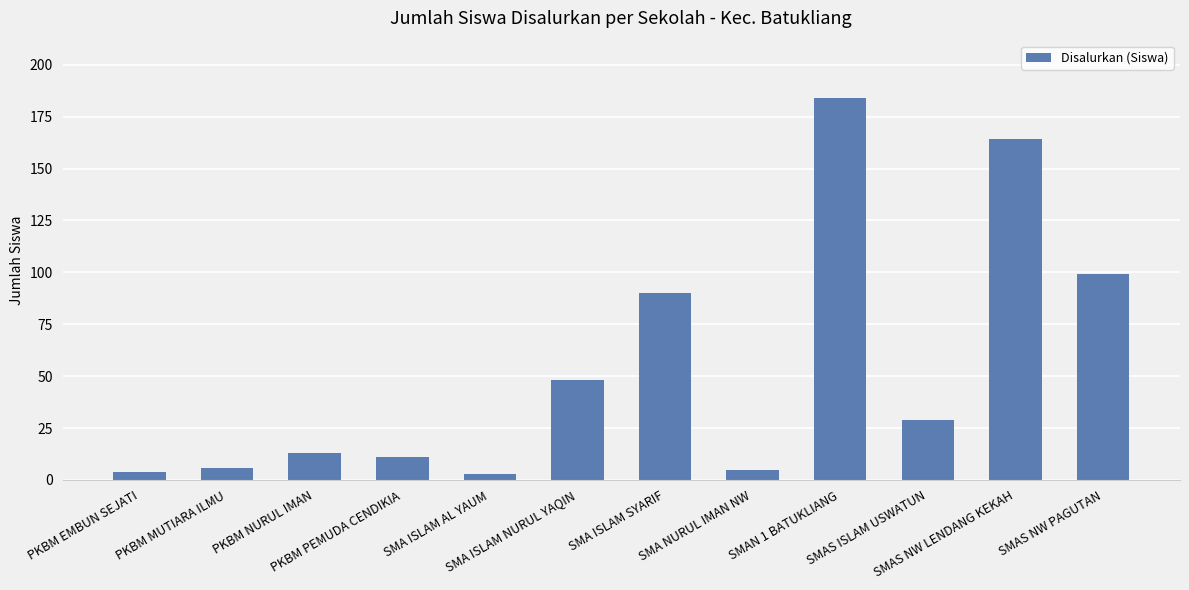

True or false: the data shows 6 at PKBM MUTIARA ILMU.

True